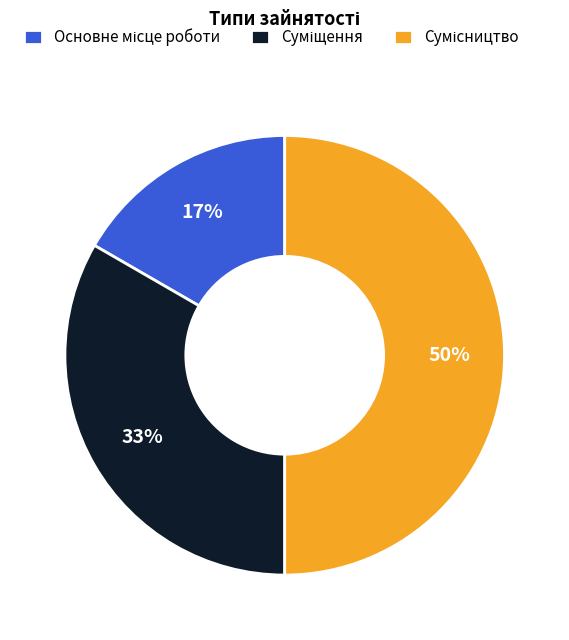

To the nearest percent, what is the average slice percentage?

33%